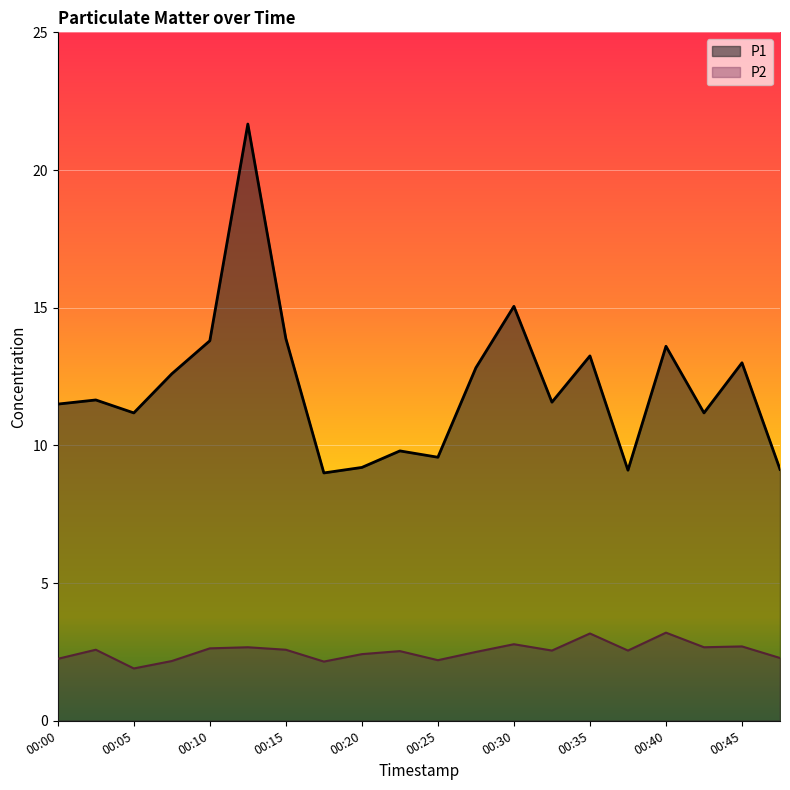

How many lines are shown in the chart?

2